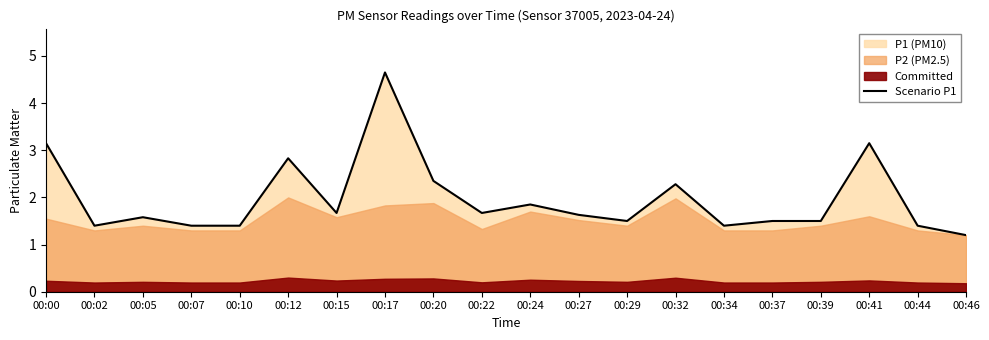

How many lines are shown in the chart?

1